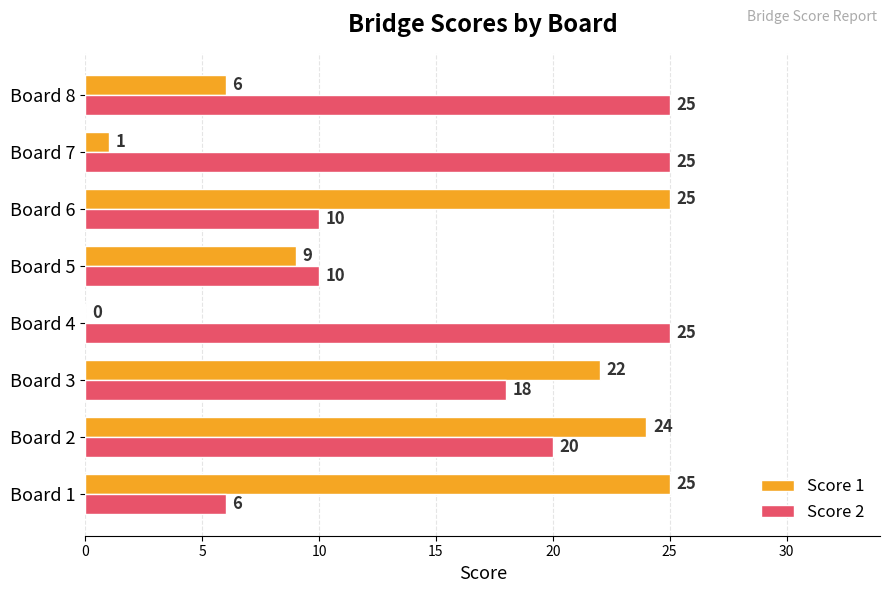

Which series has the widest spread of values?

Score 1